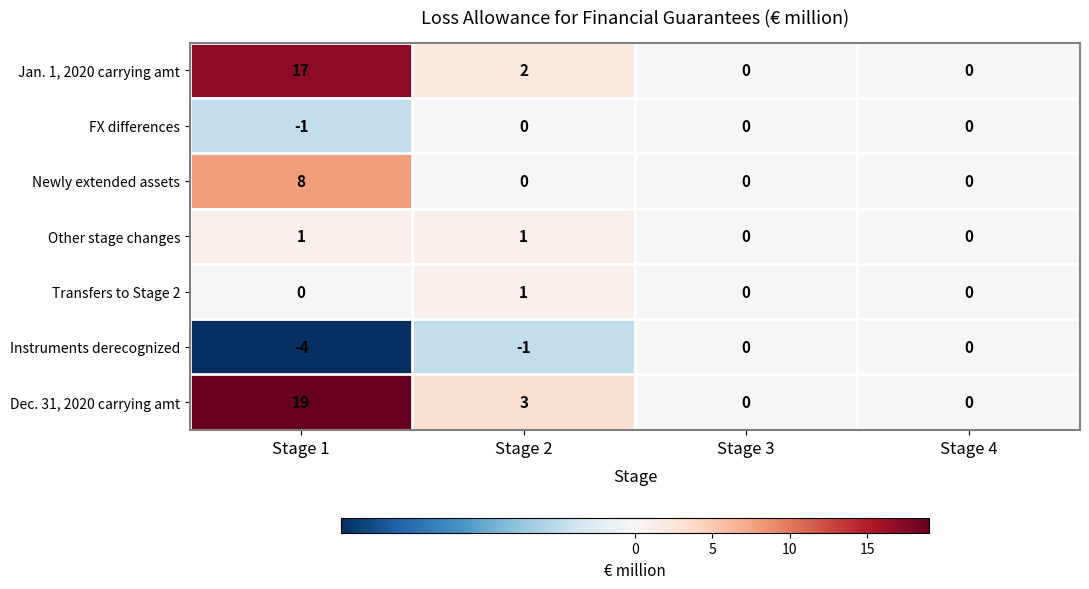

At how many categories does at least one series exceed 10?

1